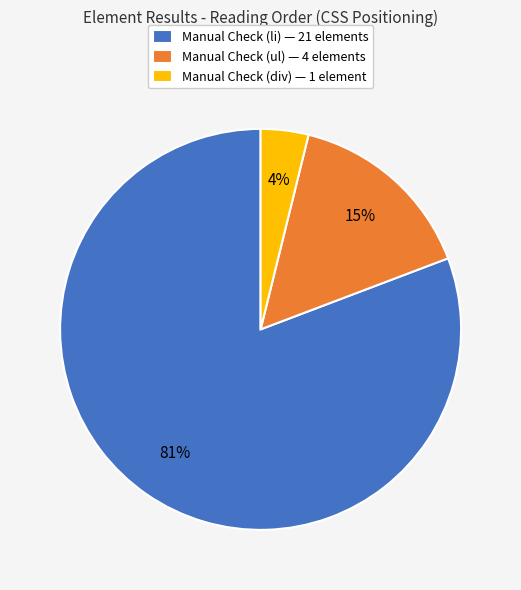

How many slices are in this pie chart?

3